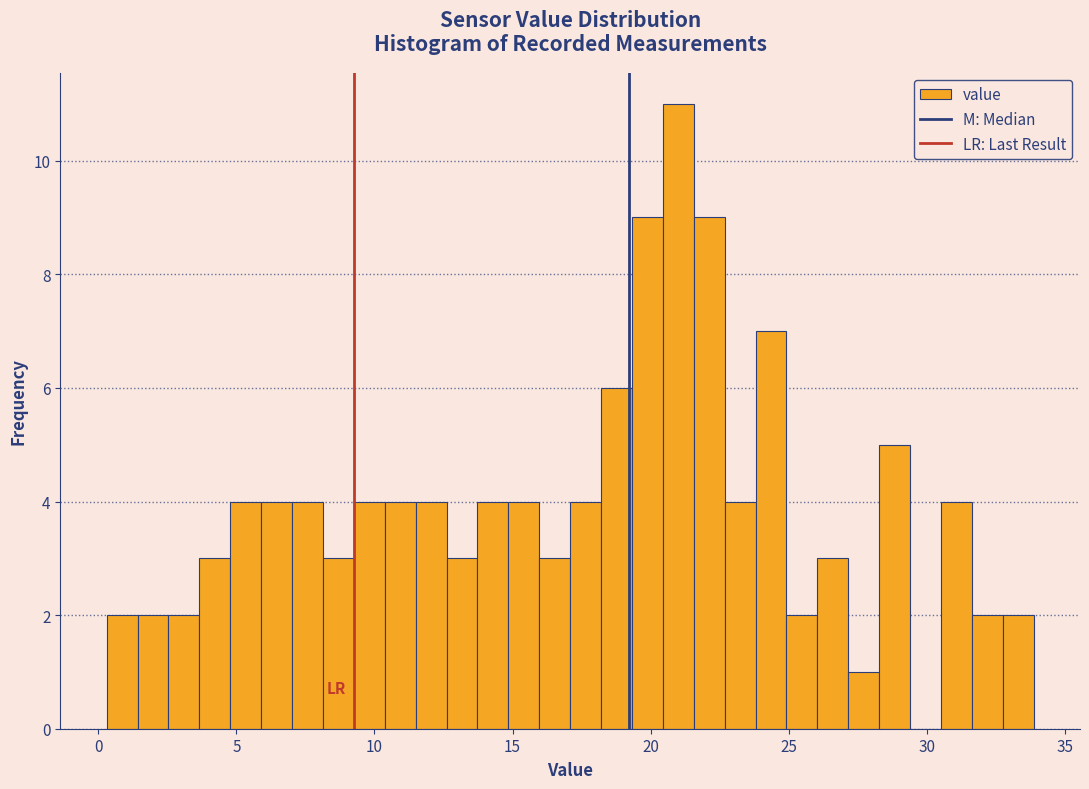

Around what value on the x-axis is the tallest bar? Give the approximate position of its centre, as read against the axis.

21.0